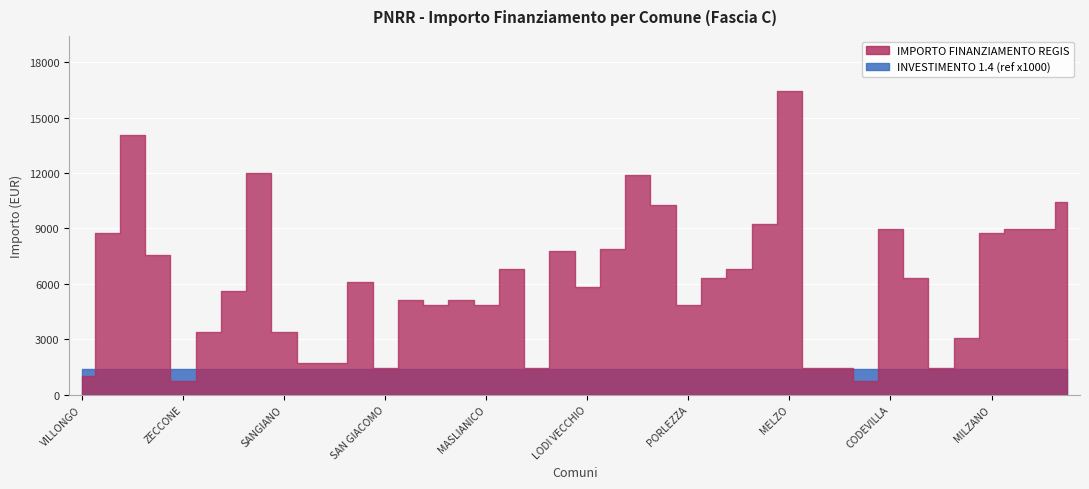

What is the approximate value of INVESTIMENTO (x1000) at PAGNONA?

1.4